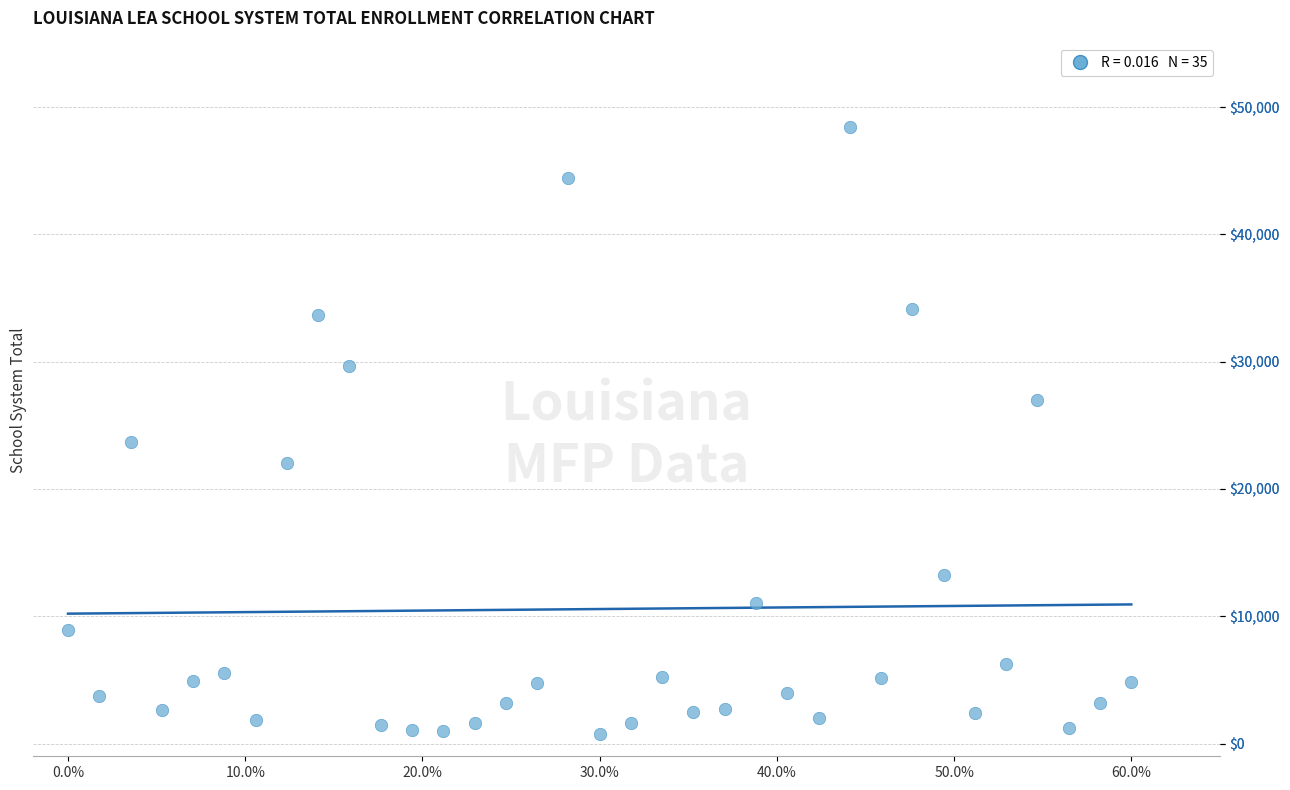

What Y value in the scatter plot is closest to 24562?

23716